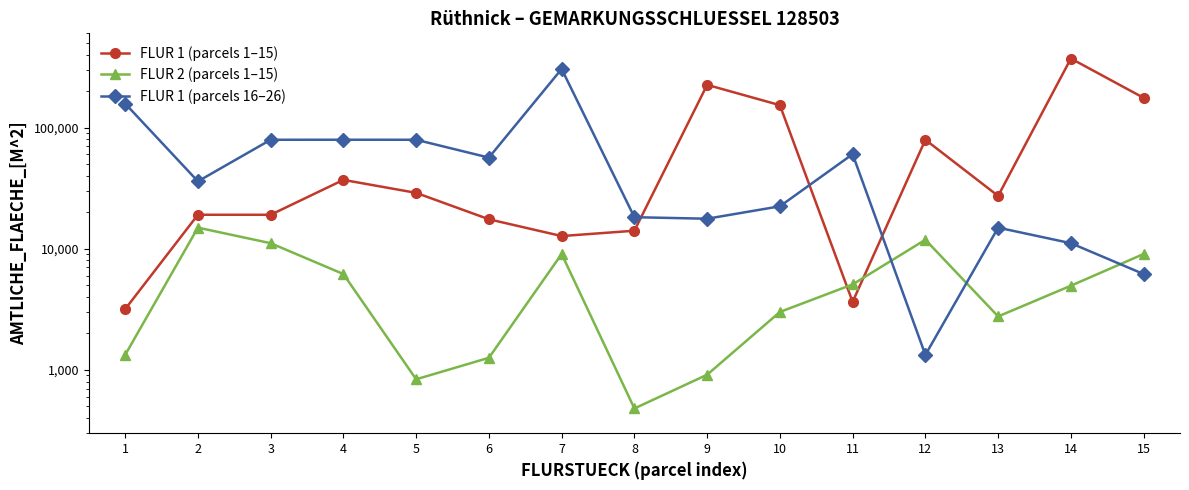

The value of FLUR 2 (parcels 1–15) at 6 is 1258. True or false?

True